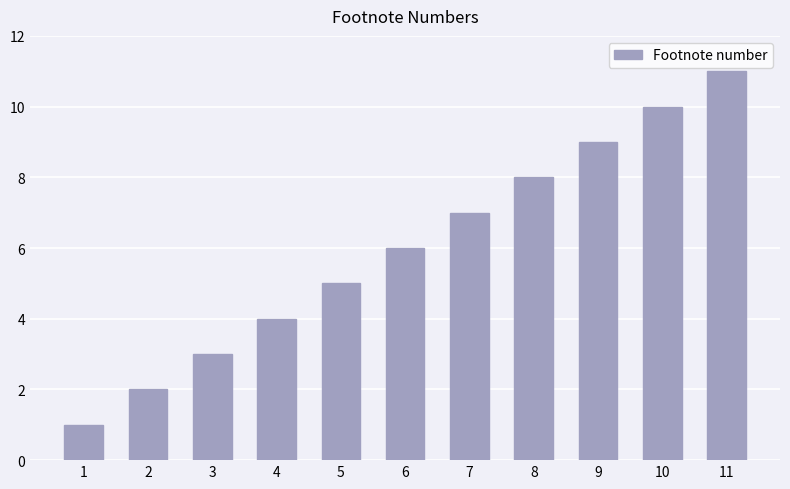

Reading right to left, what are all the values shown in this chart?

11	10	9	8	7	6	5	4	3	2	1